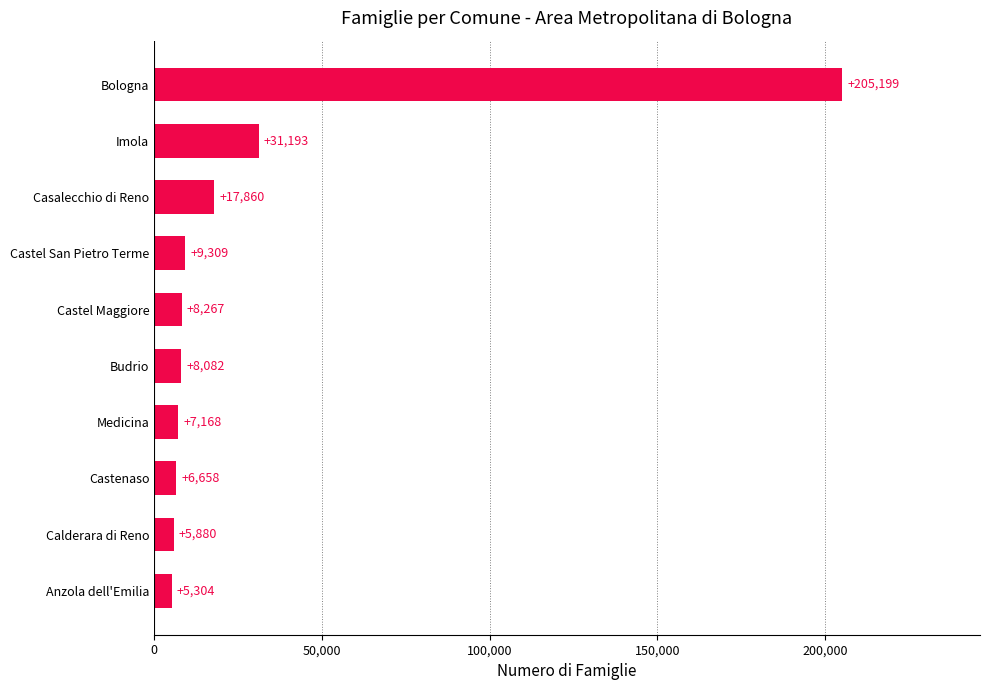

What is the change in value from Budrio to Castel San Pietro Terme?

+1227